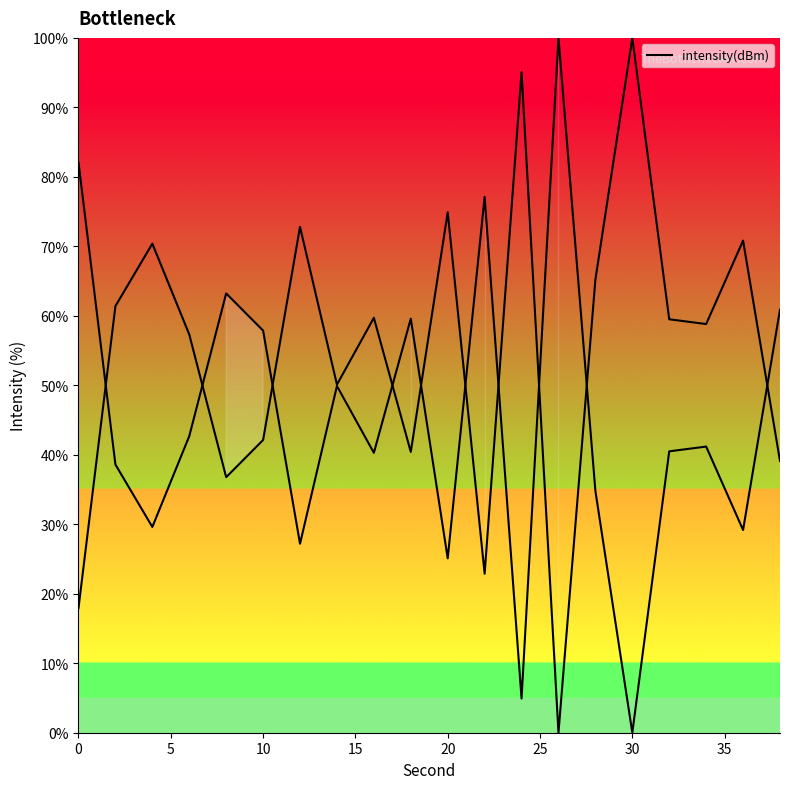

How many lines are shown in the chart?

1